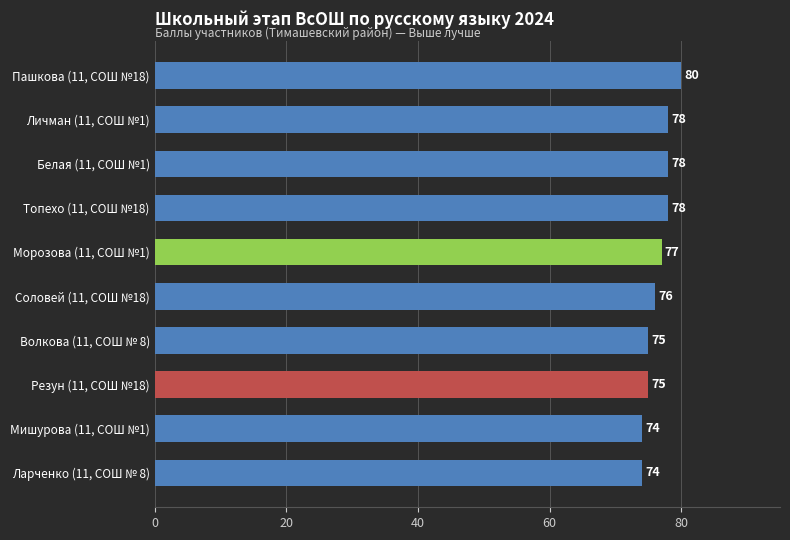

Reading bottom to top, extract all data points from this chart.

Ларченко (11, СОШ № 8)=74	Мишурова (11, СОШ №1)=74	Резун (11, СОШ №18)=75	Волкова (11, СОШ № 8)=75	Соловей (11, СОШ №18)=76	Морозова (11, СОШ №1)=77	Топехо (11, СОШ №18)=78	Белая (11, СОШ №1)=78	Личман (11, СОШ №1)=78	Пашкова (11, СОШ №18)=80